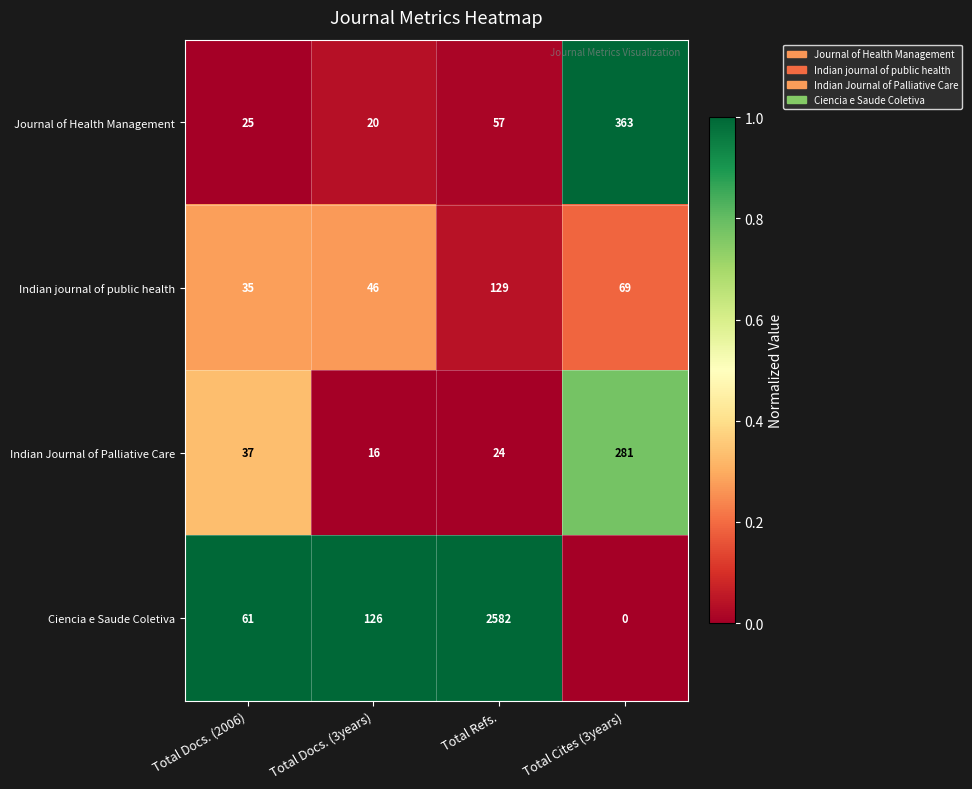

What is the maximum value shown in the chart?

2582